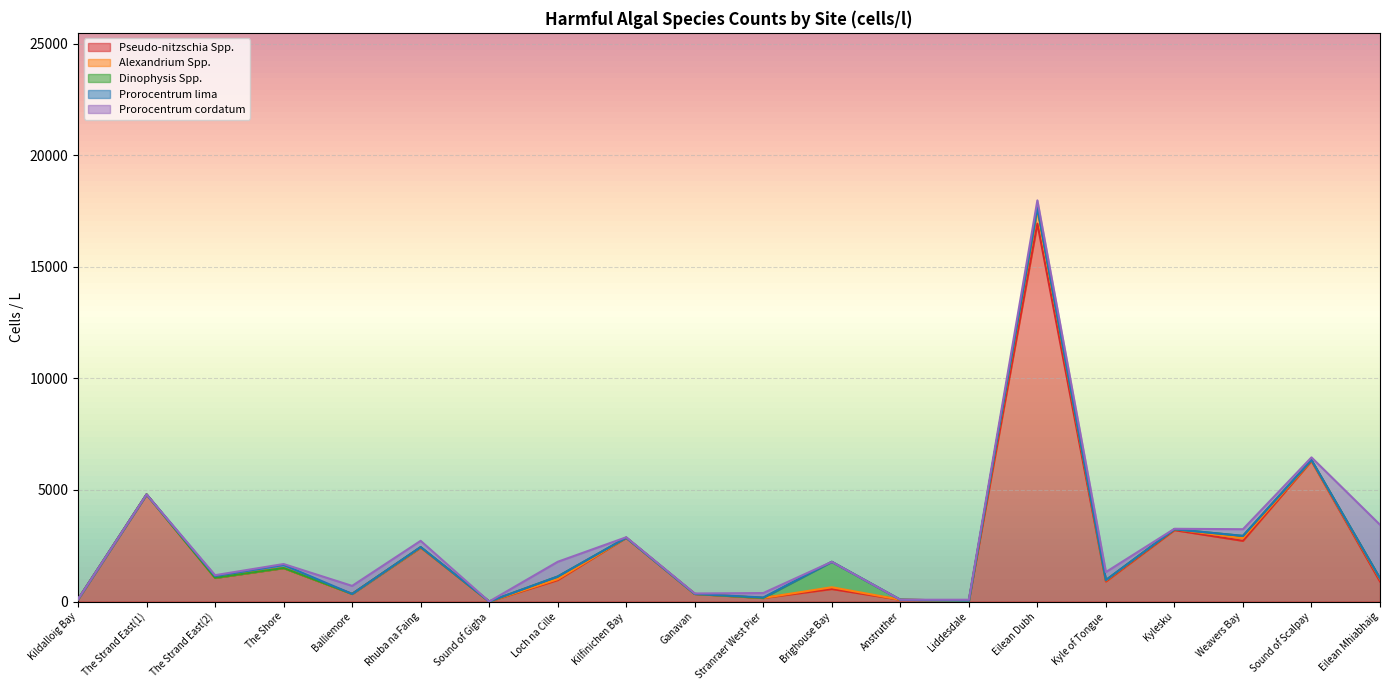

How many interior local peaks does the Pseudo-nitzschia Spp. series have?

8